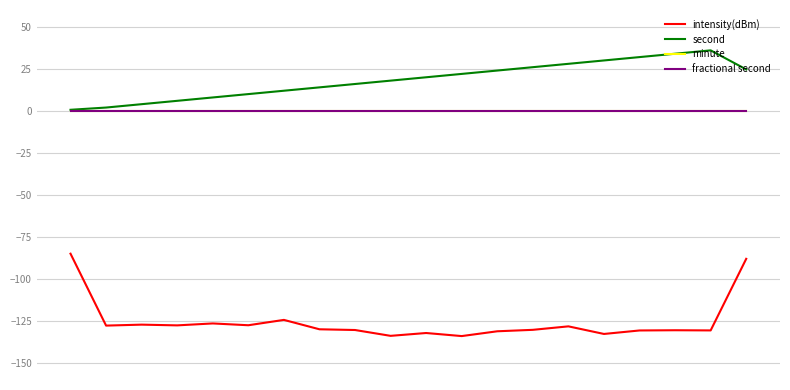

In second, how many points are higher than both neighbors (excluding endpoints)?

1